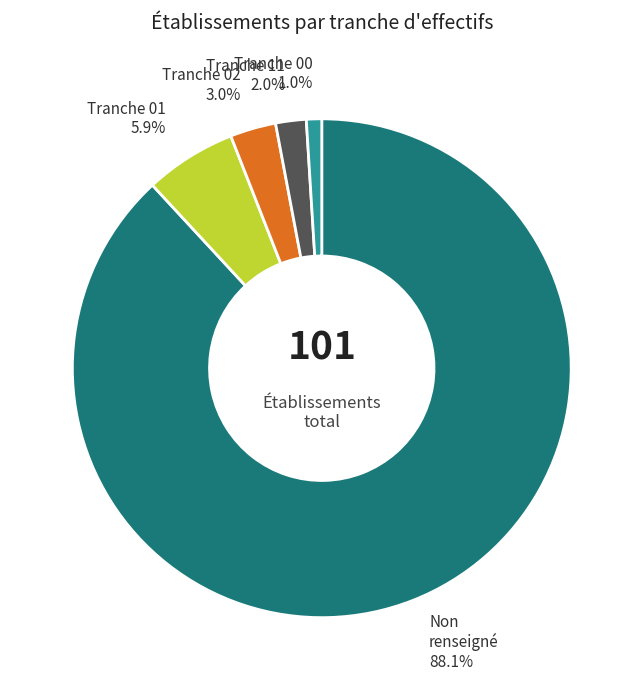

Does any single category account for the majority?

Yes